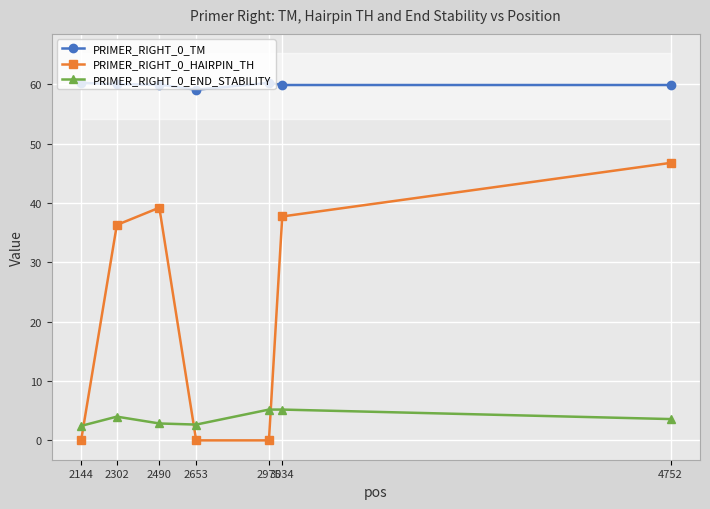

Which has a higher value, 2490 or 2653?

2490